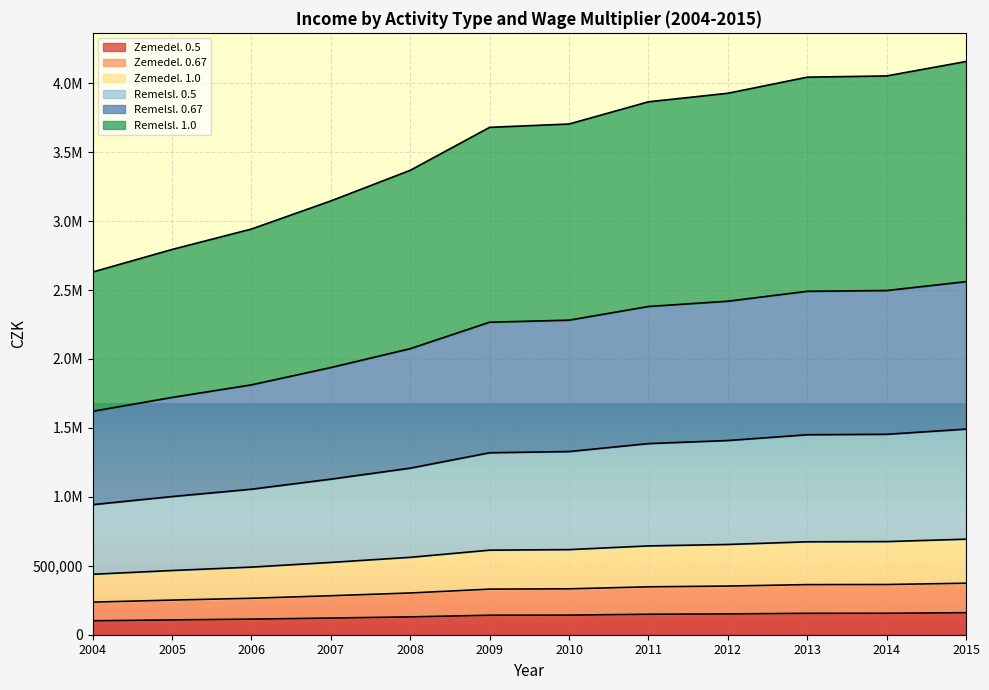

True or false: Remelsl. 0.67 has more than 1 interior local peaks.

False